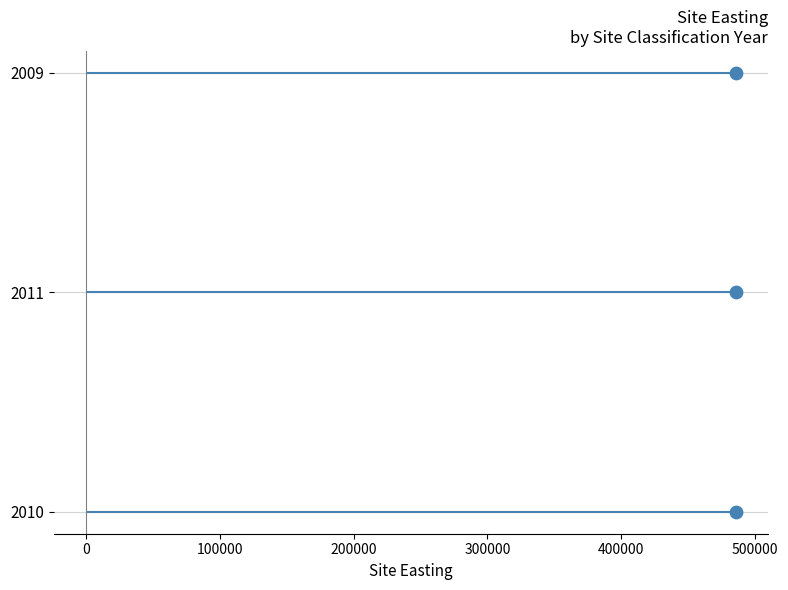

Which has a higher value, 100000 or 0?

100000